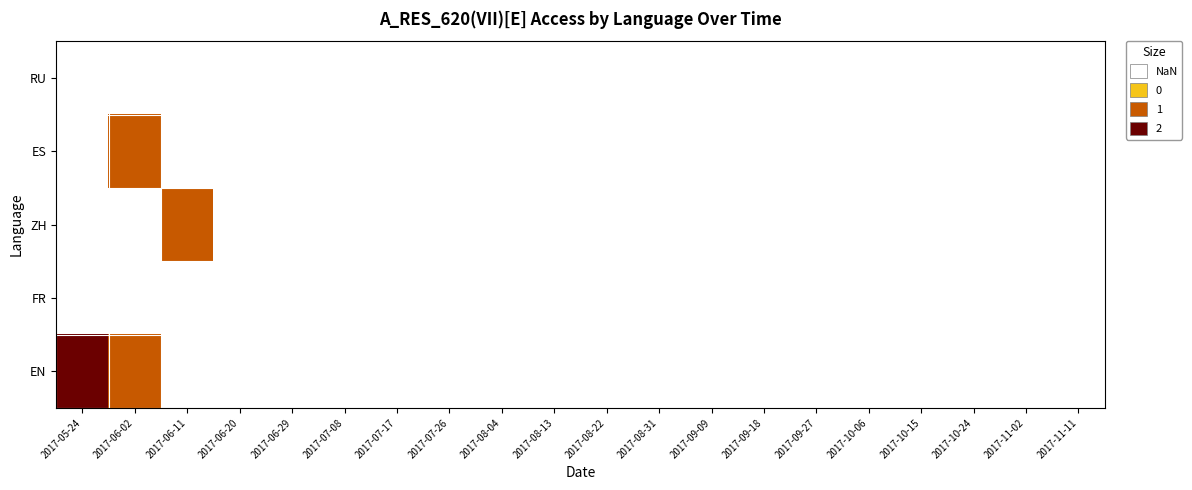

How many series are shown in this chart?

5